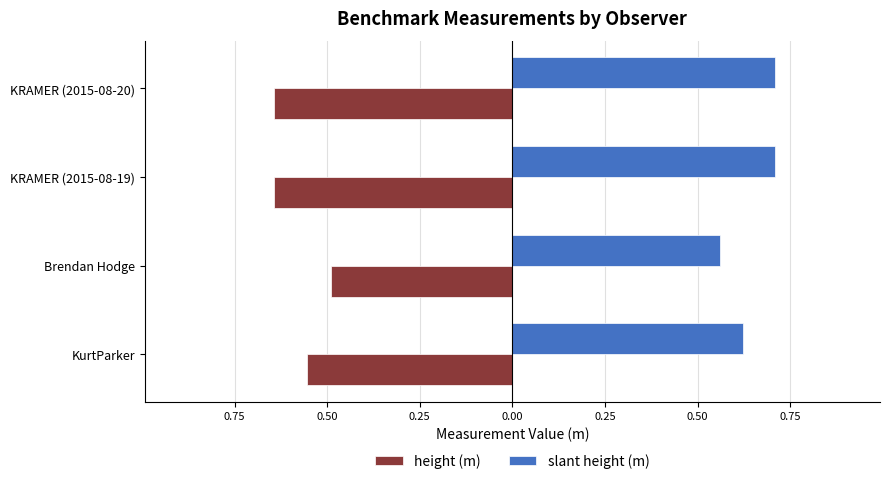

What is the value of the height (m) bar at the 2nd from the left?

-0.5